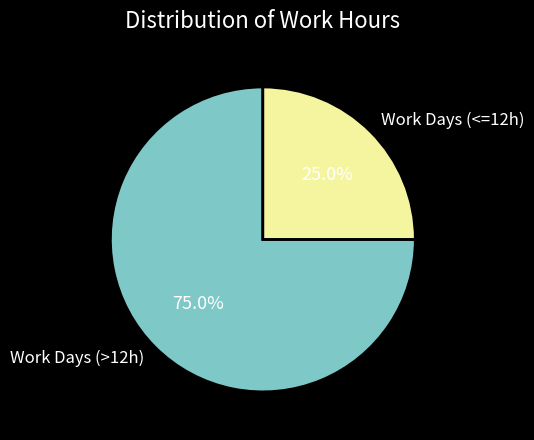

Rank the categories by value from highest to lowest.

Work Days (>12h), Work Days (<=12h)